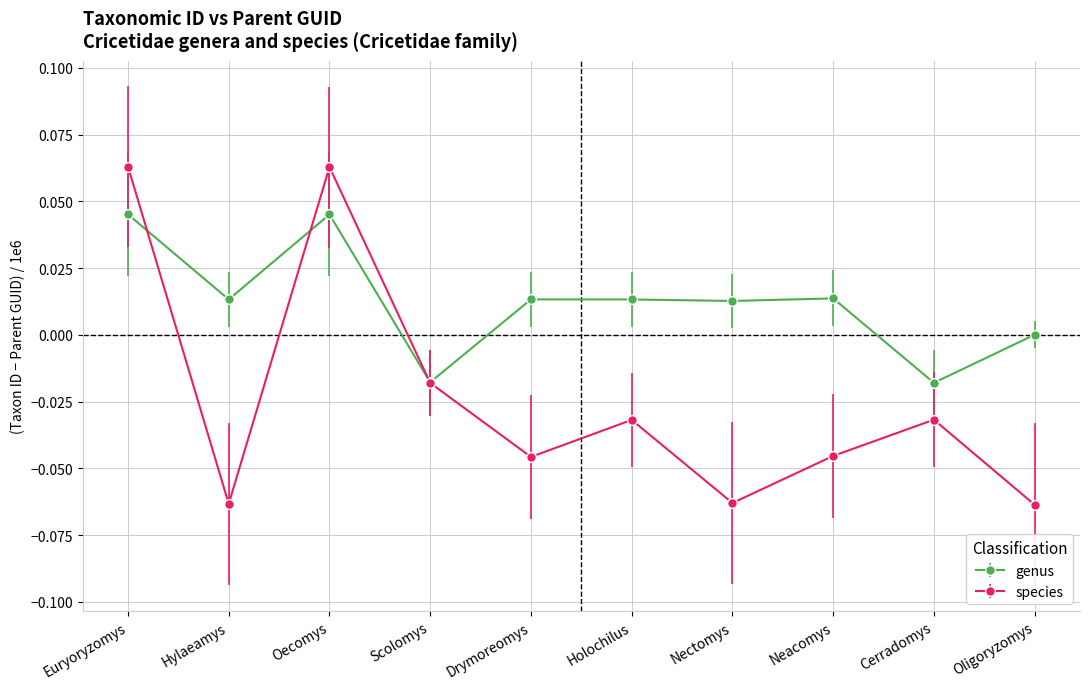

How many data points in species are above 0?

2